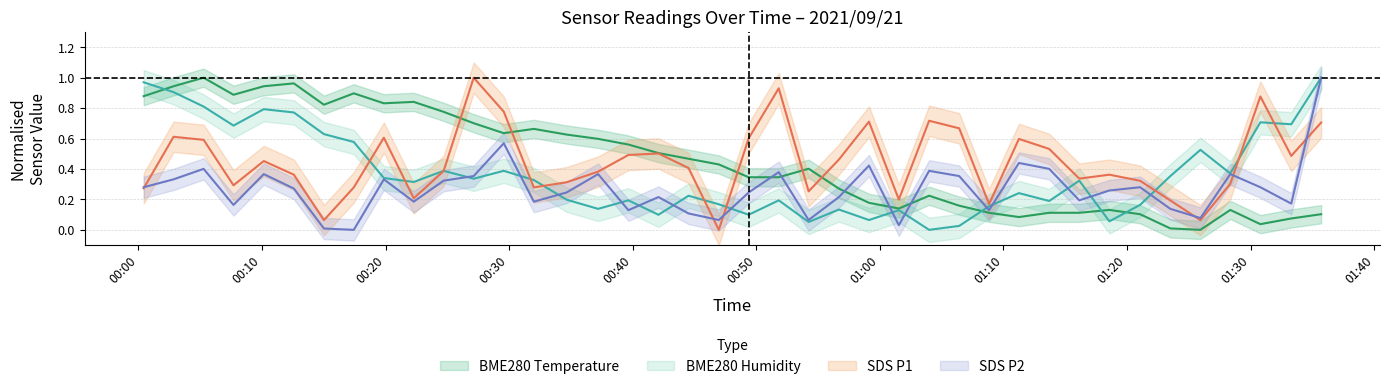

What is the maximum value for SDS_P2?

1.0